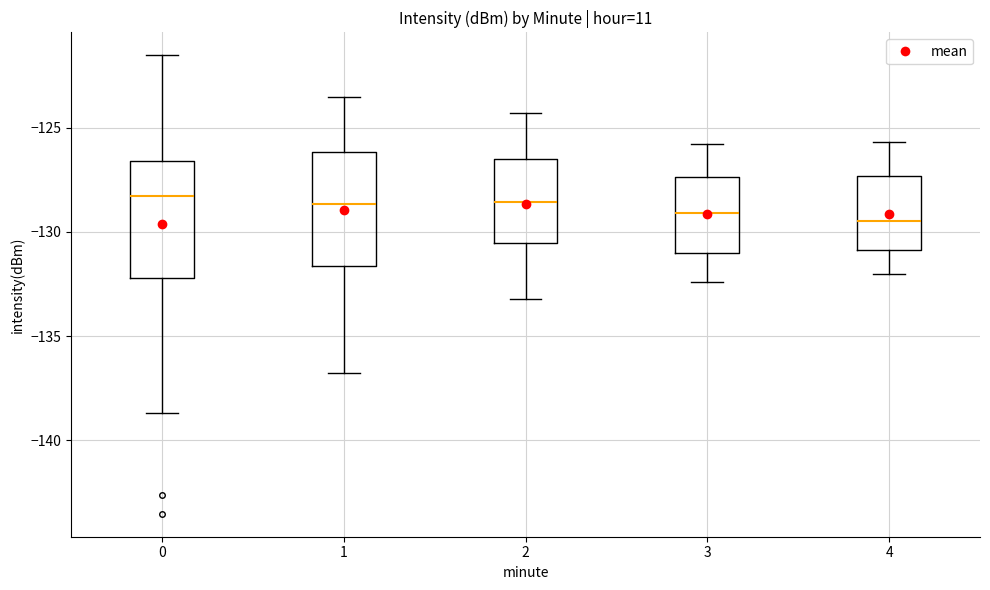

Where does the upper whisker of the box at x = 2 end on the y-axis? The values are not printed on the chart, so give them approximately, as read against the axis.

-124.5